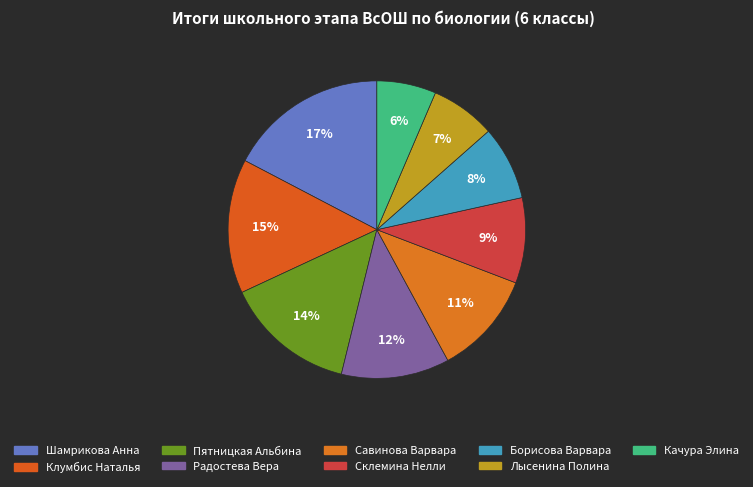

Count the number of slices in the pie.

9